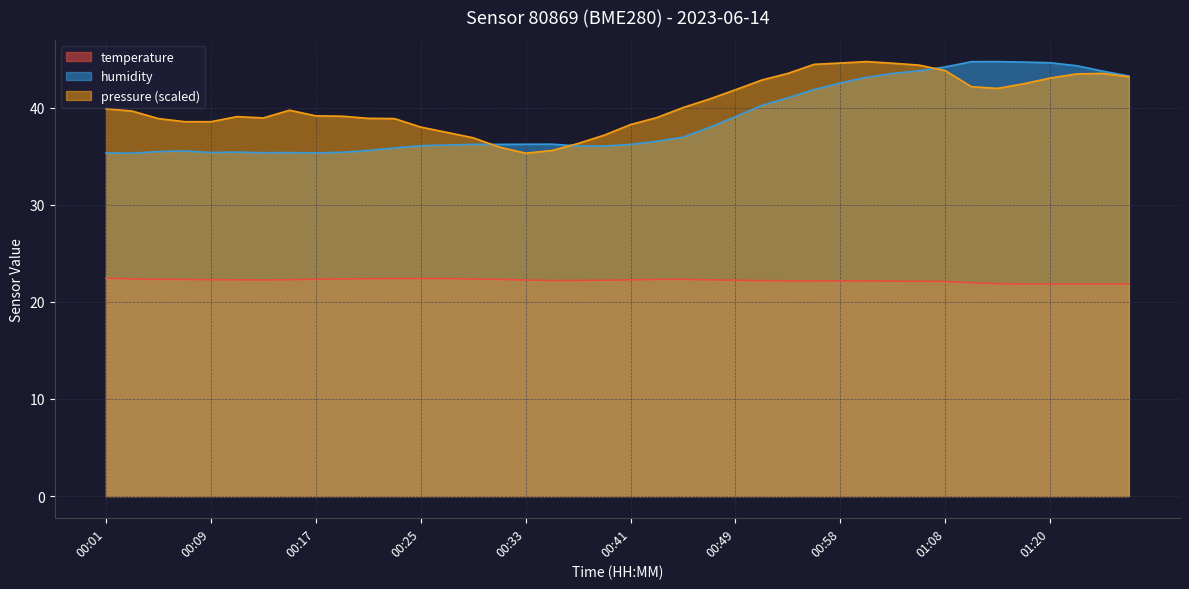

The humidity series shows 8.4 at 00:39. True or false?

False